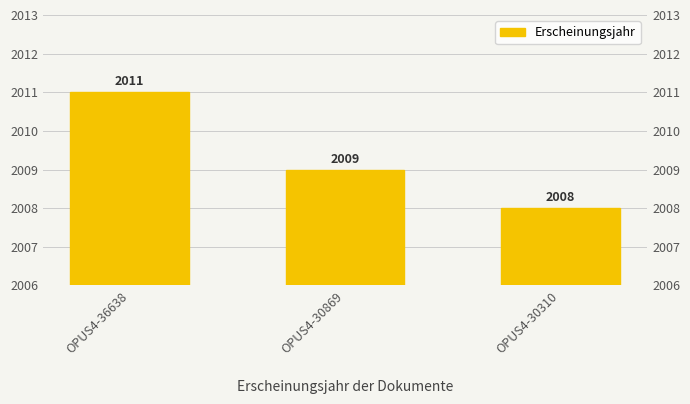

At which category does the chart reach its minimum across all series?

OPUS4-30310